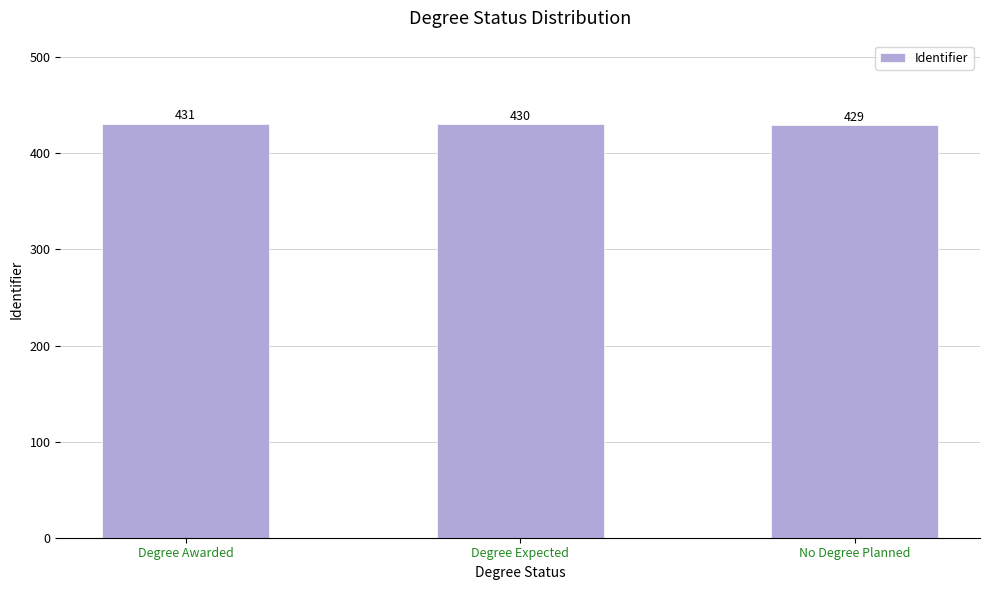

What is the sum of the values at Degree Expected and Degree Awarded?

861